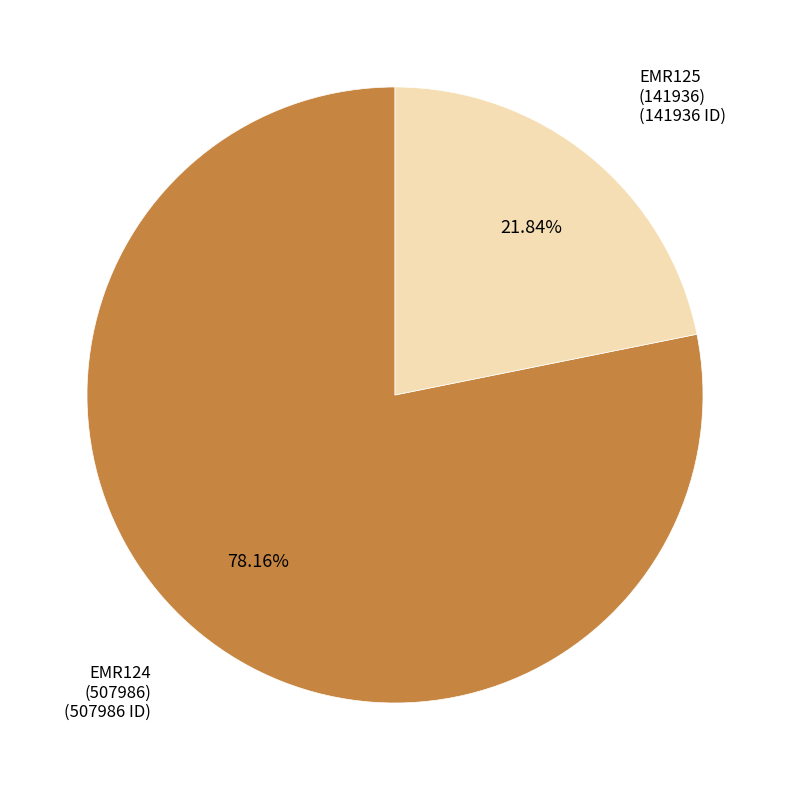

To the nearest percent, what is the difference between the largest and smallest slice percentages?

56%